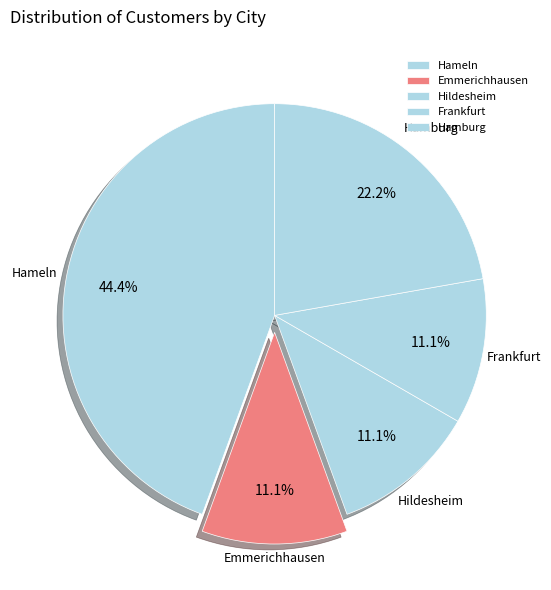

How many slices are in this pie chart?

5